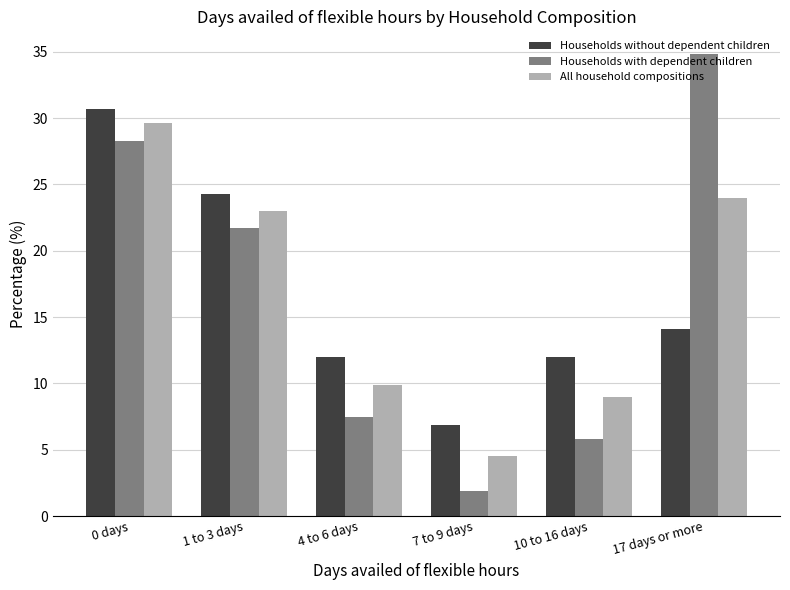

How many bars are there in total?

18